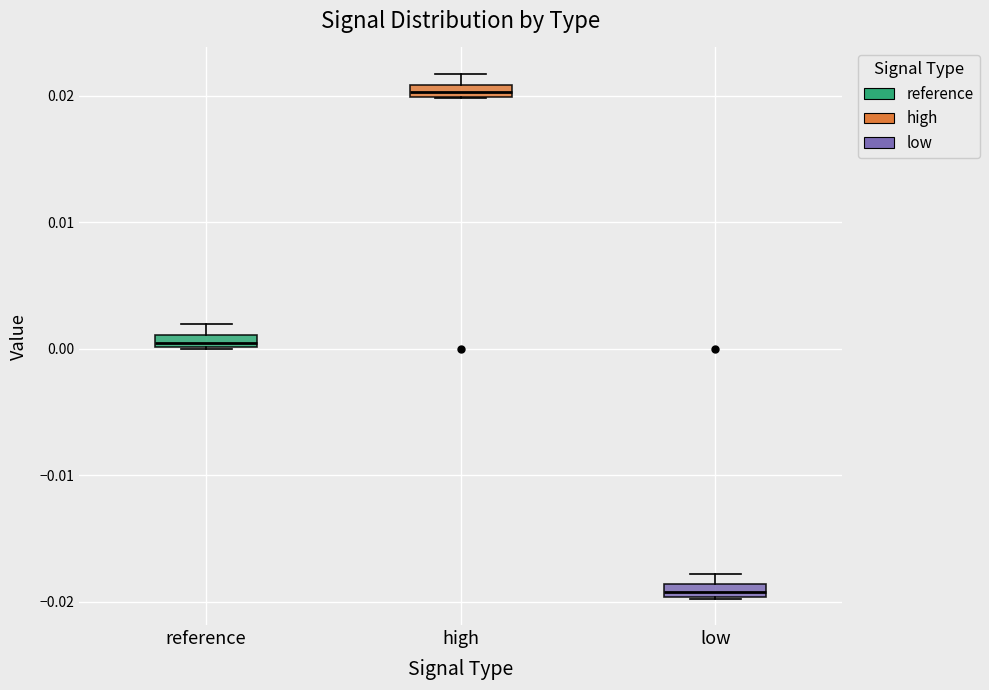

Which box has the lowest median line?

low